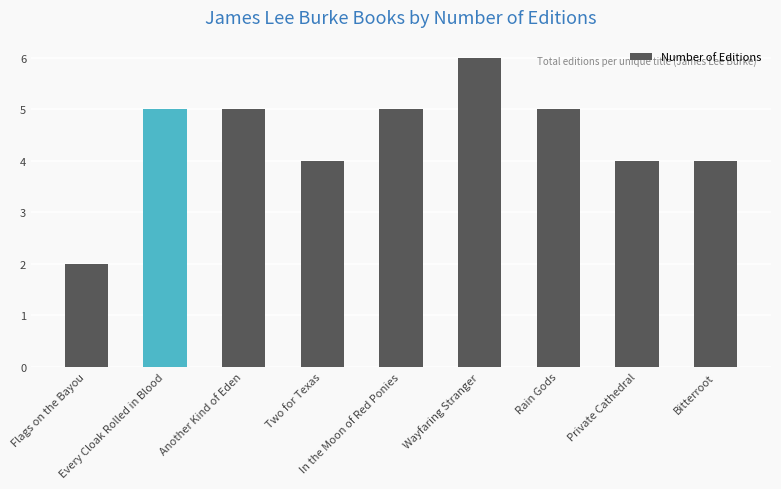

How many categories are shown in the chart?

9